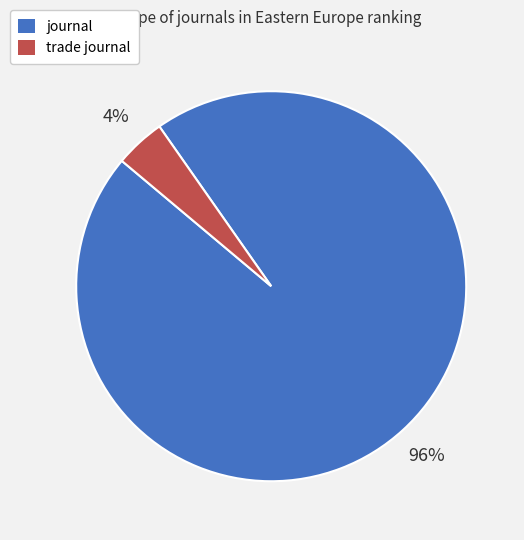

Is it true that trade journal is 17% of the pie?

False